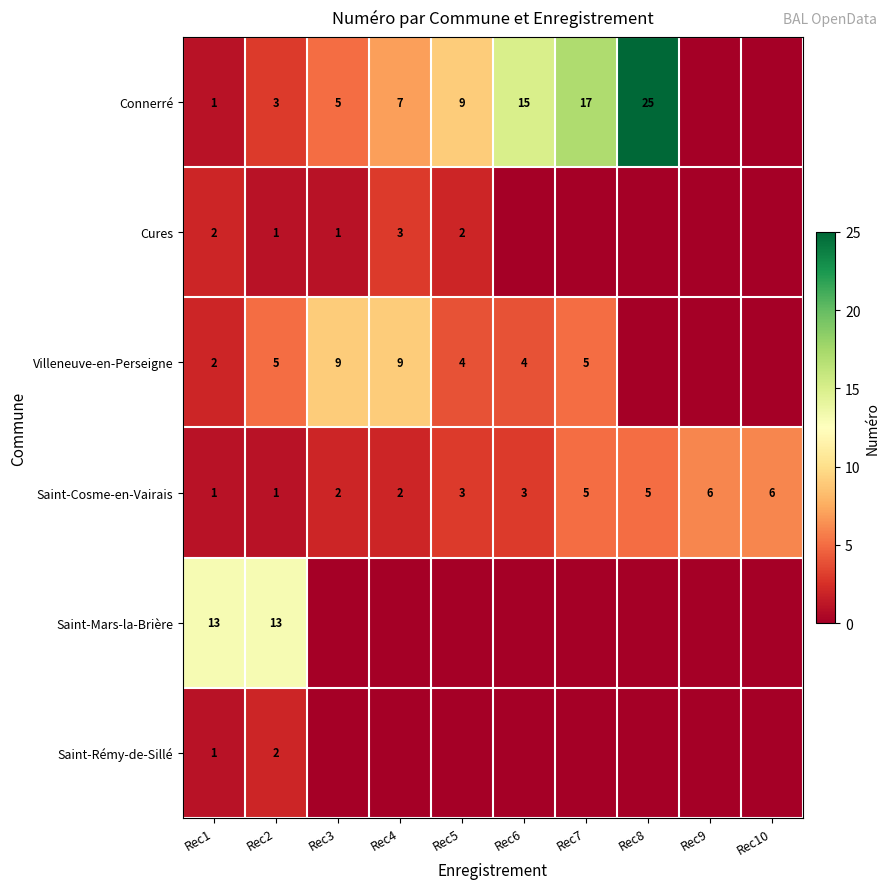

What is the difference between the second highest and minimum values in the Saint-Cosme-en-Vairais series?

5